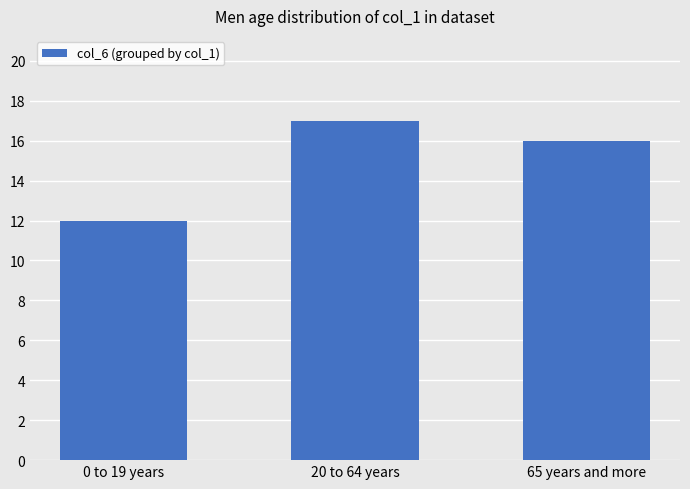

Is it true that the value at 65 years and more is 16?

True